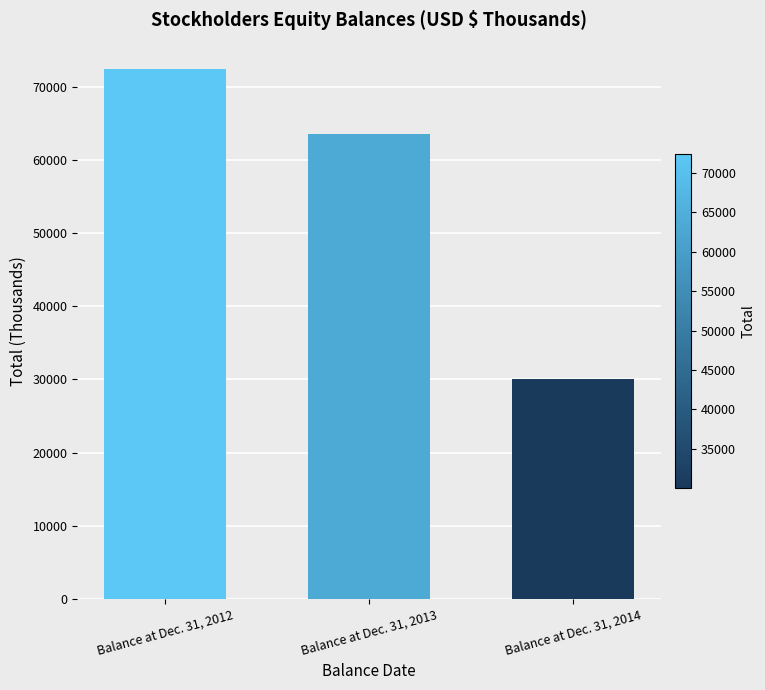

List the labels in order of value, smallest first.

Balance at Dec. 31, 2014, Balance at Dec. 31, 2013, Balance at Dec. 31, 2012